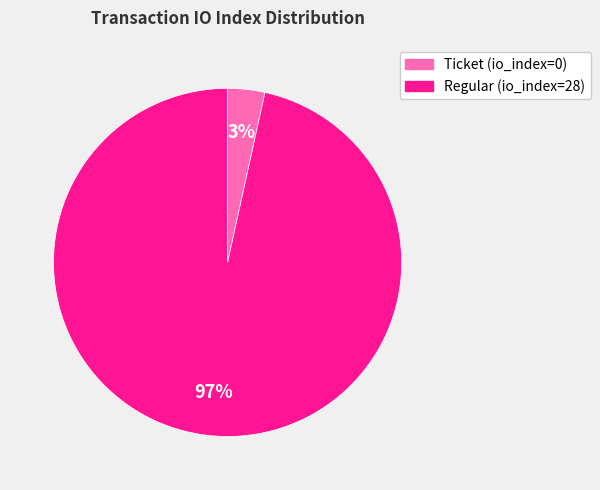

Count the number of slices in the pie.

2